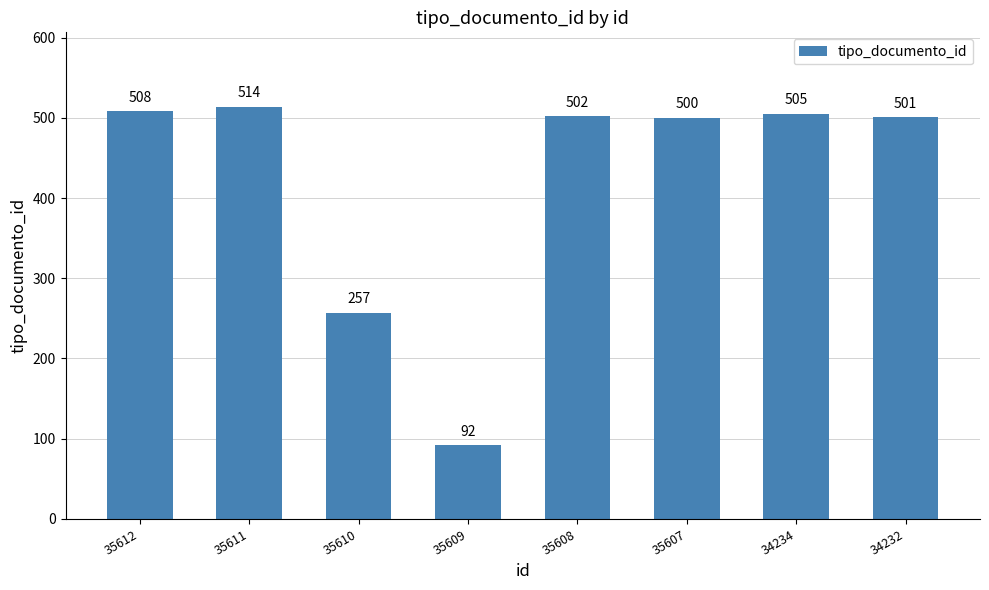

Does the chart contain stacked bars?

No